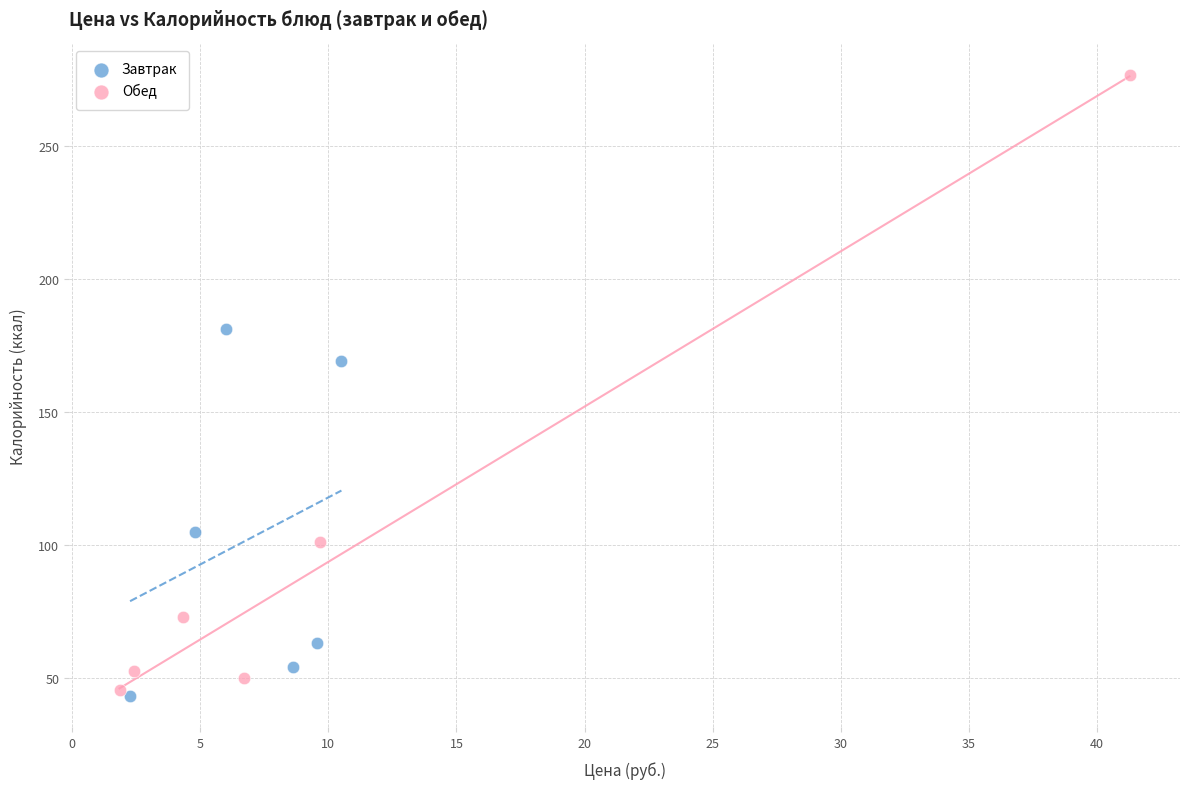

Which series has the widest spread of Y values?

Обед